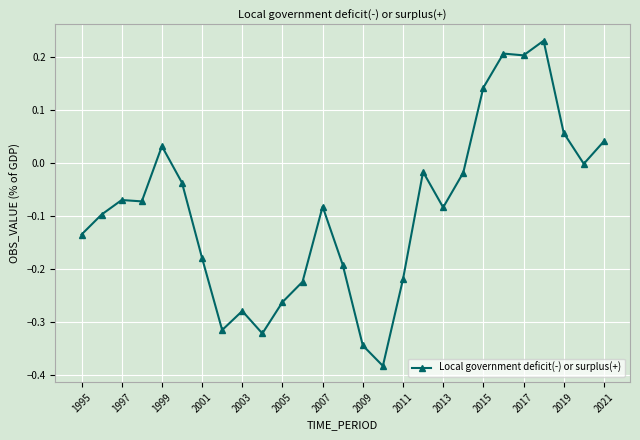

What is the sum of all values?

-2.4